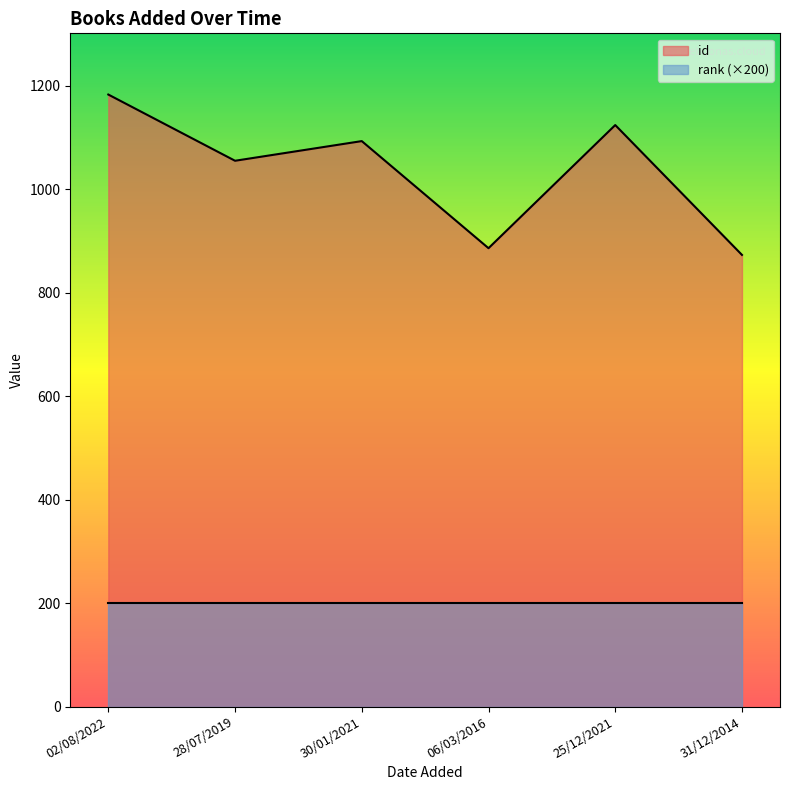

What is the difference between the values at 06/03/2016 and 28/07/2019?

169